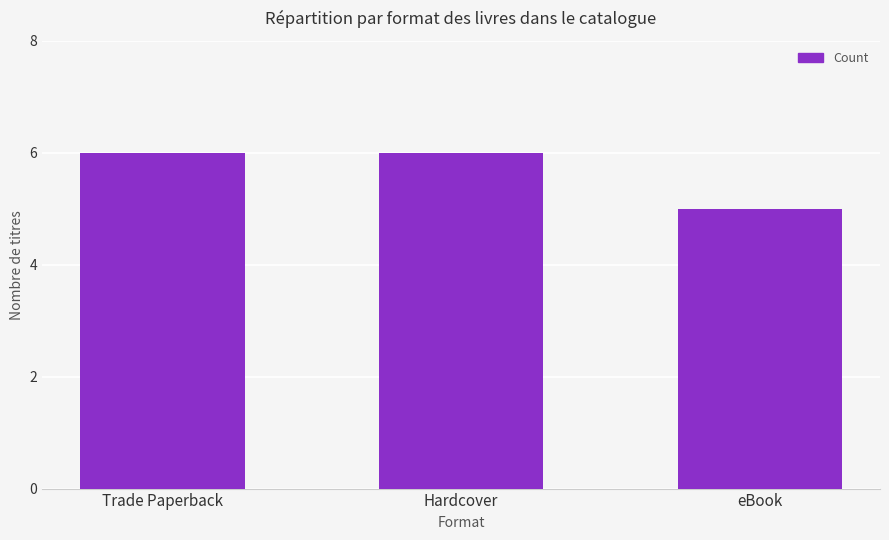

The value at Hardcover is 10. True or false?

False